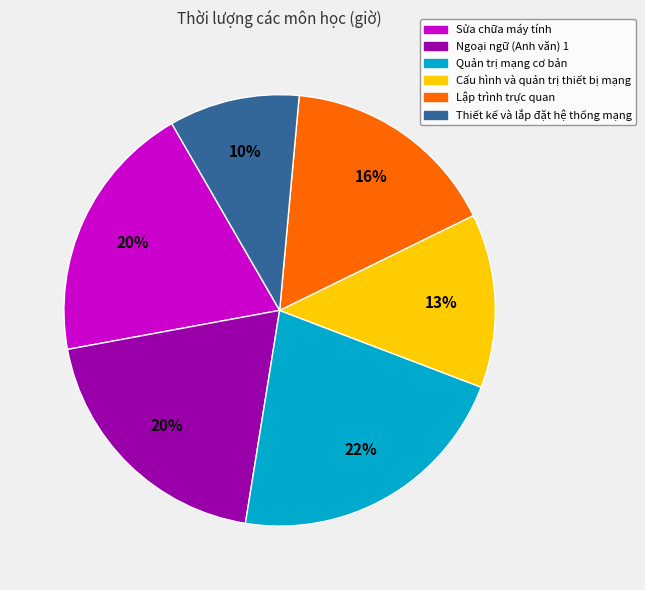

Does Thiết kế và lắp đặt hệ thống mạng represent more than half of the total?

No